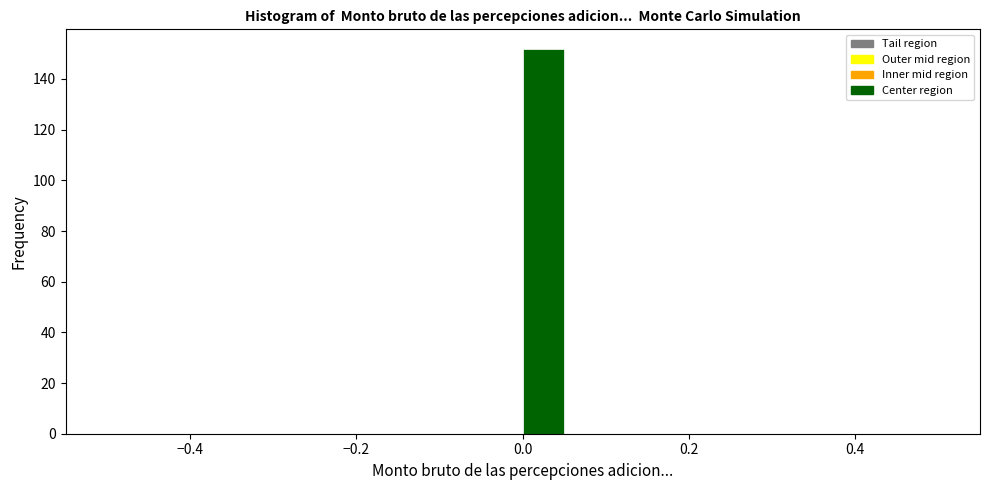

Around what value on the x-axis is the tallest bar? Give the approximate position of its centre, as read against the axis.

0.02